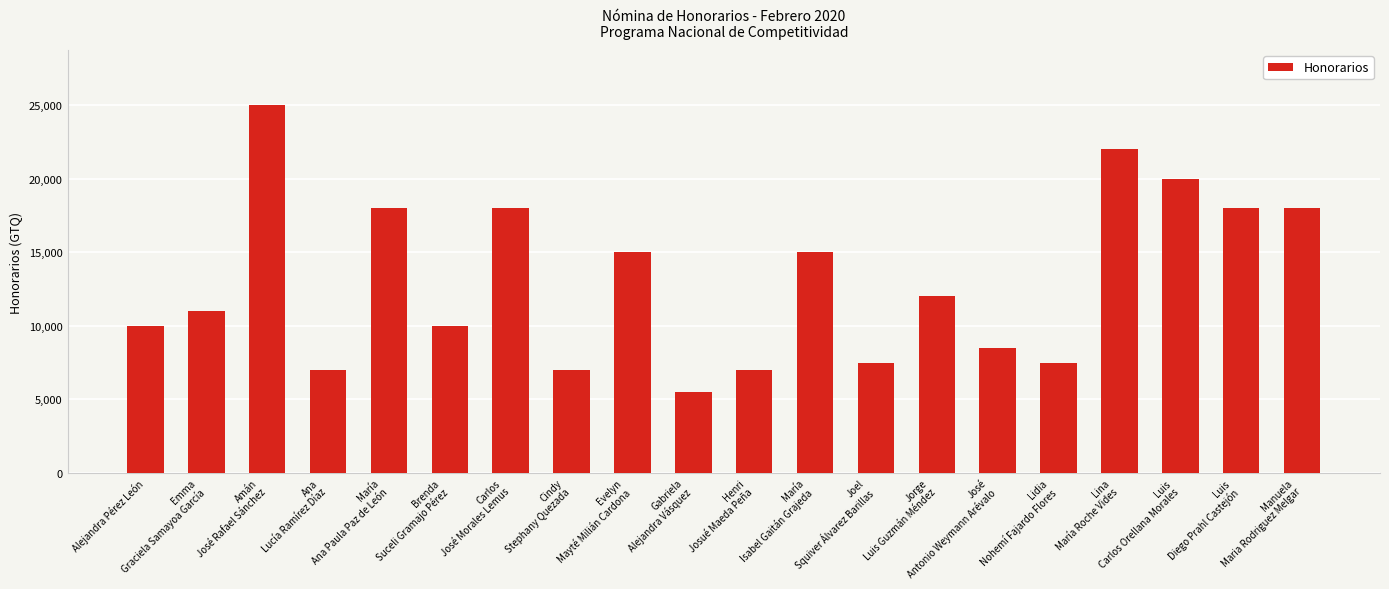

Which label corresponds to the smallest value in the chart?

Gabriela
Alejandra Vásquez